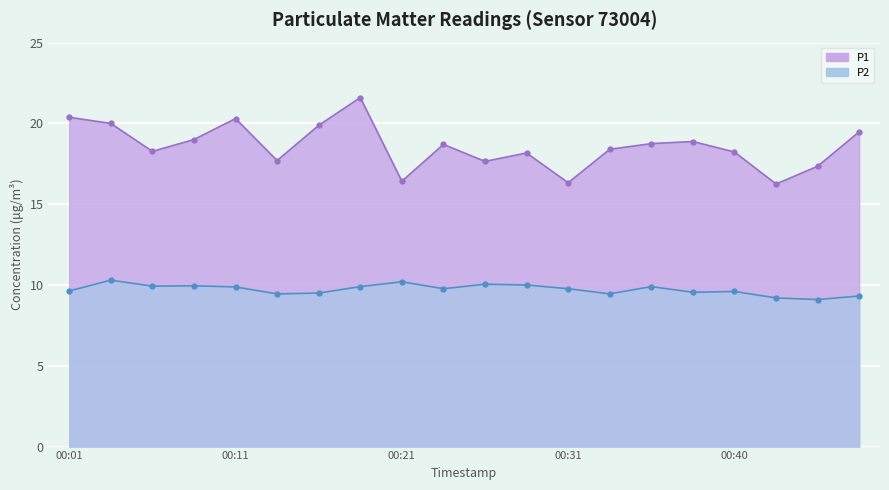

At which category does P2 reach its first local valley?

00:06